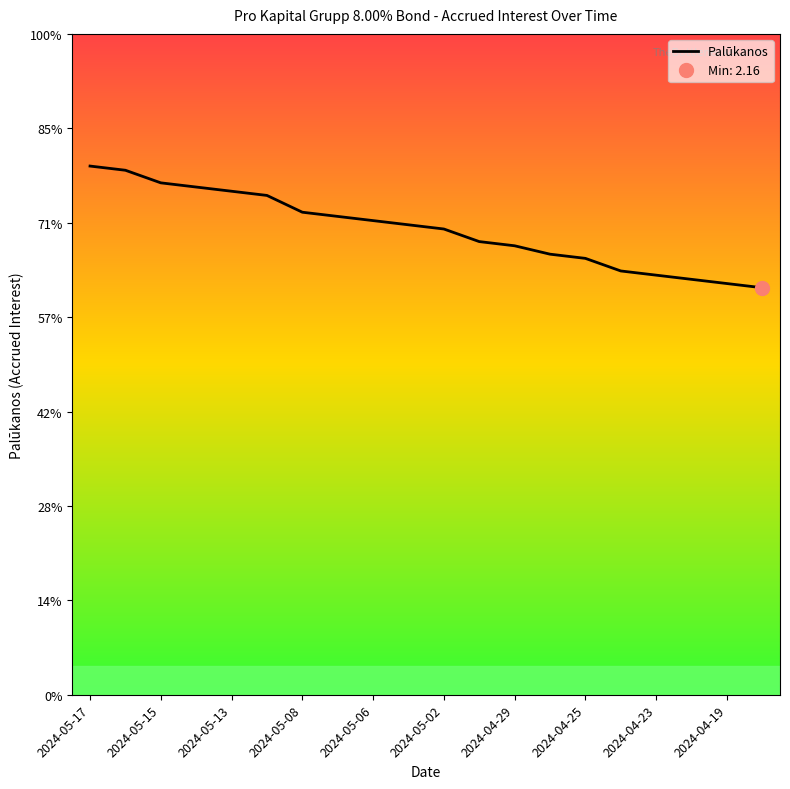

Reading right to left, list all the values displayed in this chart.

2.2	2.2	2.2	2.2	2.2	2.3	2.3	2.4	2.4	2.5	2.5	2.5	2.5	2.6	2.6	2.7	2.7	2.7	2.8	2.8